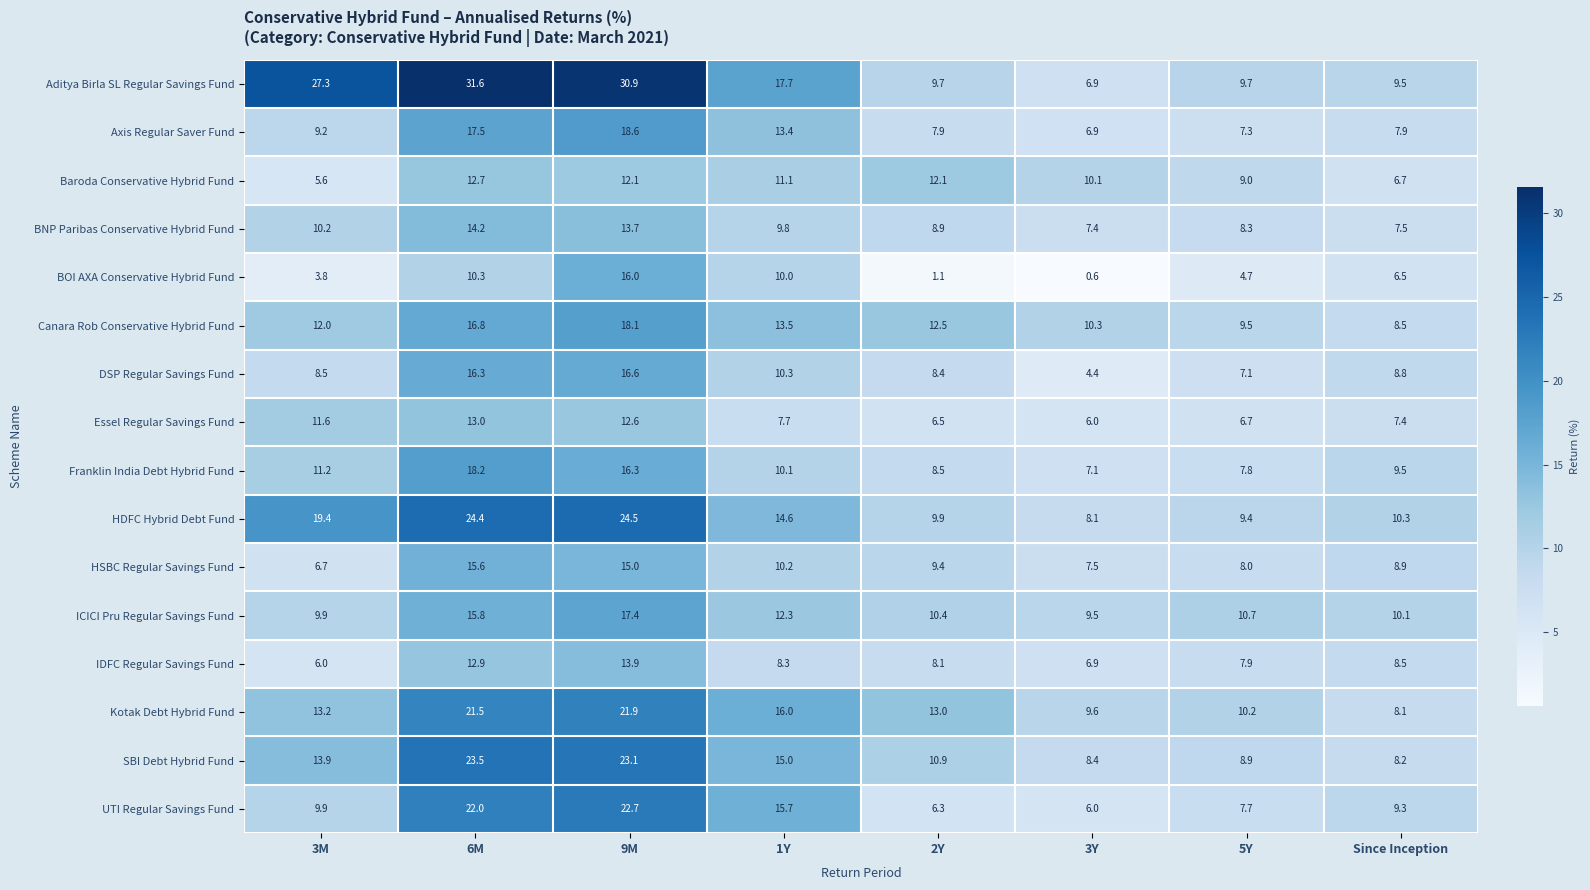

How many categories are shown in the chart?

8